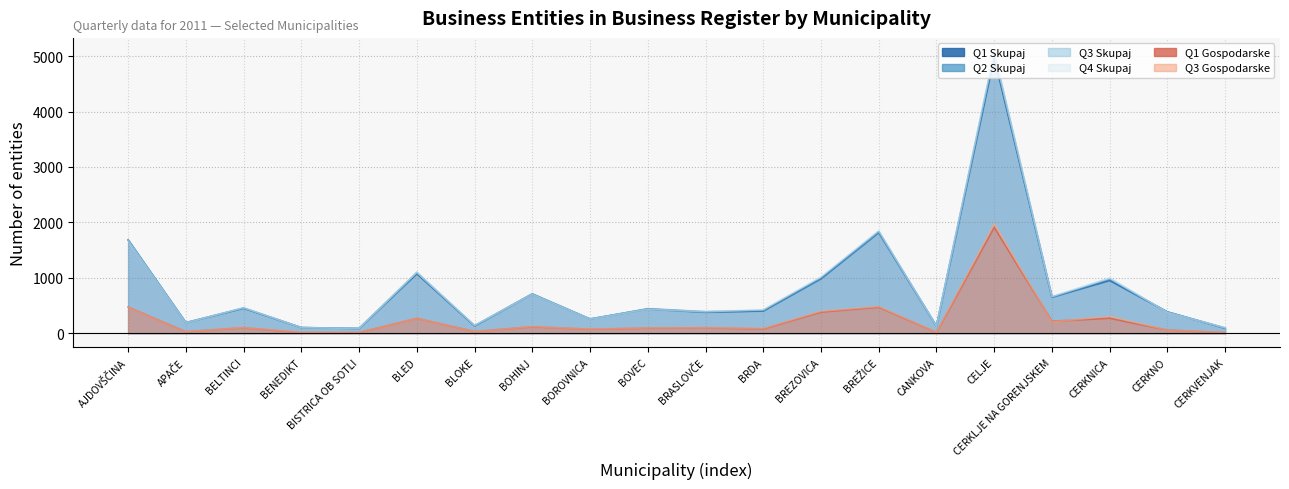

Is the value of Q2 Skupaj at CERKLJE NA GORENJSKEM greater than the value of Q1 Gospodarske at CERKNO?

Yes